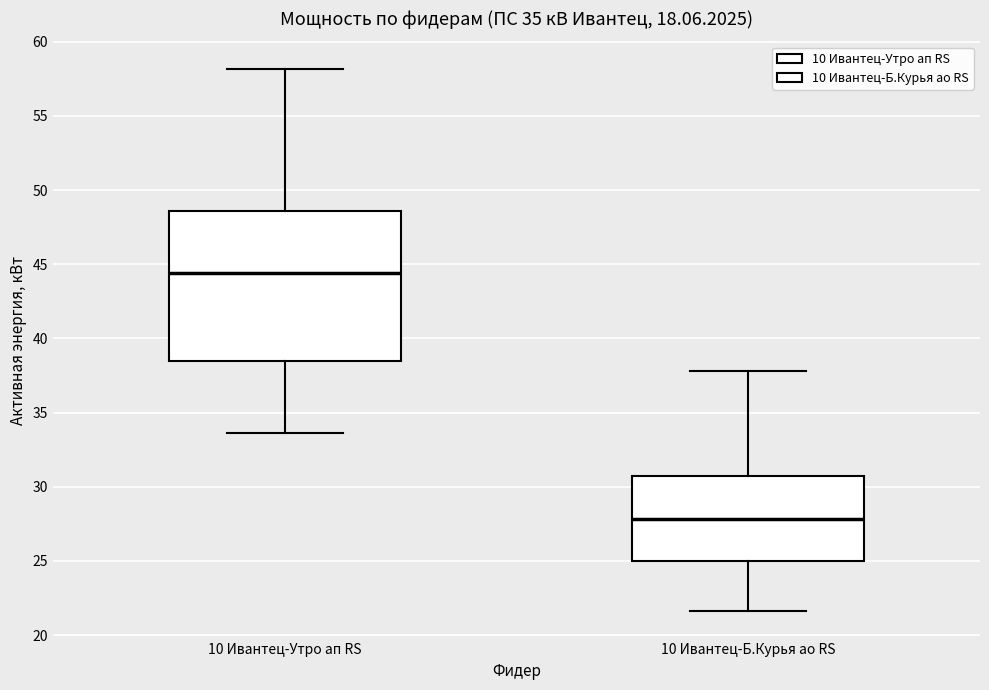

Where is the lower edge of the box for 10 Ивантец-Б.Курья ао RS on the y-axis? The values are not printed on the chart, so give them approximately, as read against the axis.

25.0